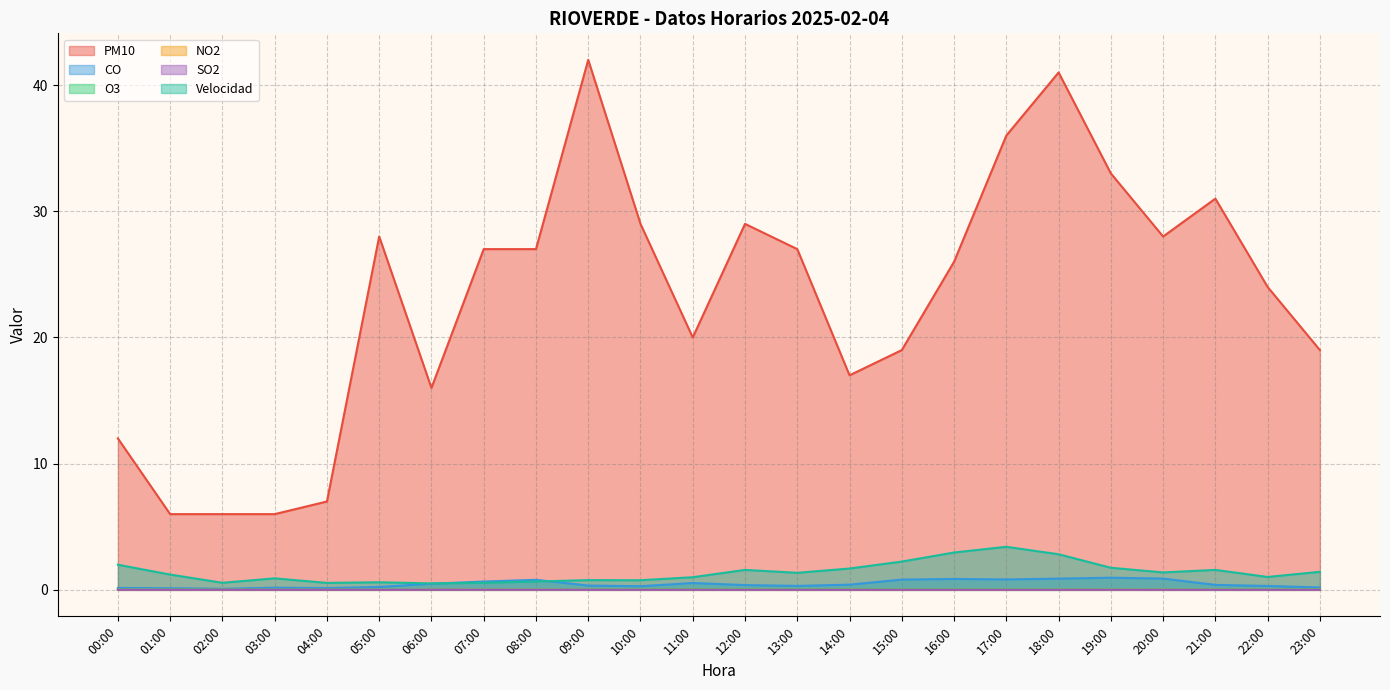

What is the label of the 15th point from the left?

14:00